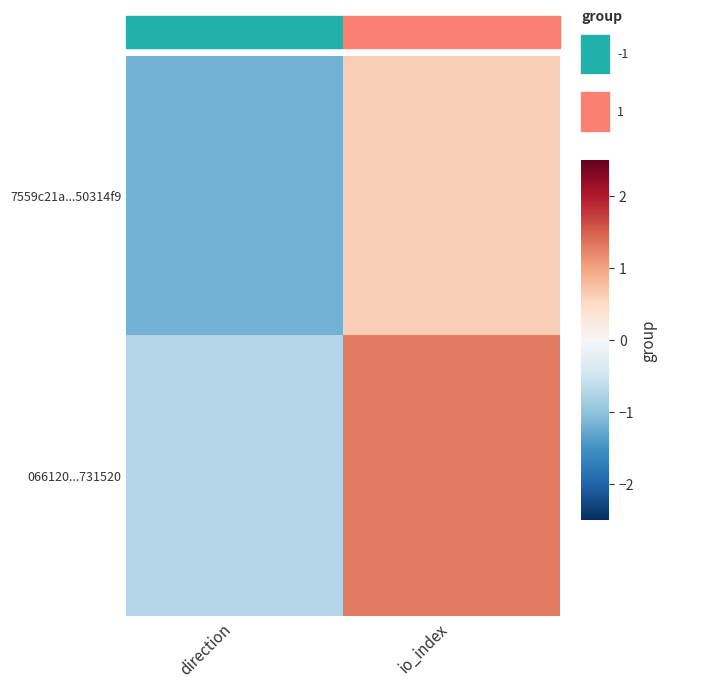

Reading left to right, what are all the values shown in this chart?

7559c21a...50314f9: direction=-1.2	io_index=0.6
066120...731520: direction=-0.7	io_index=1.3